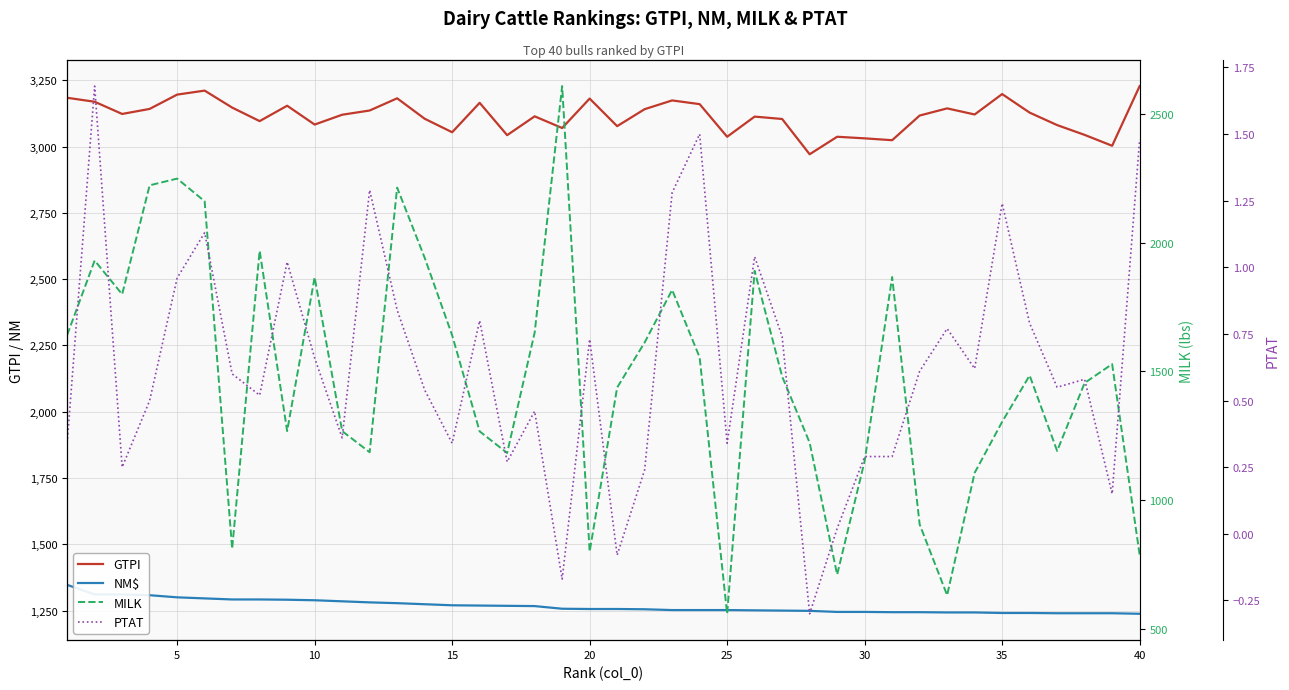

Is this an area chart (filled region under the line)?

No